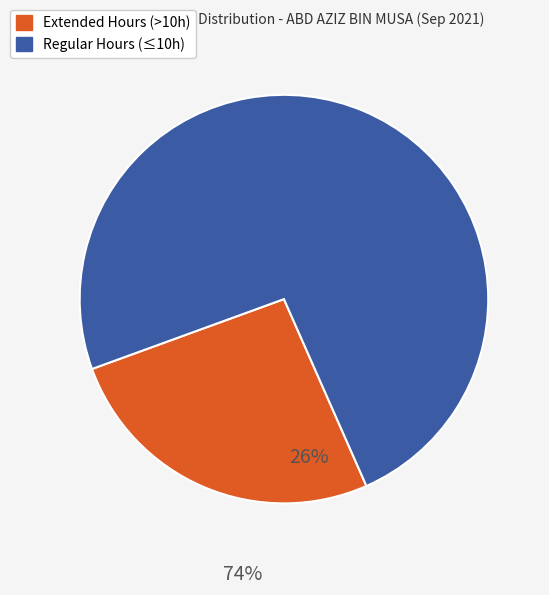

Is there any slice that represents more than half of the pie?

Yes